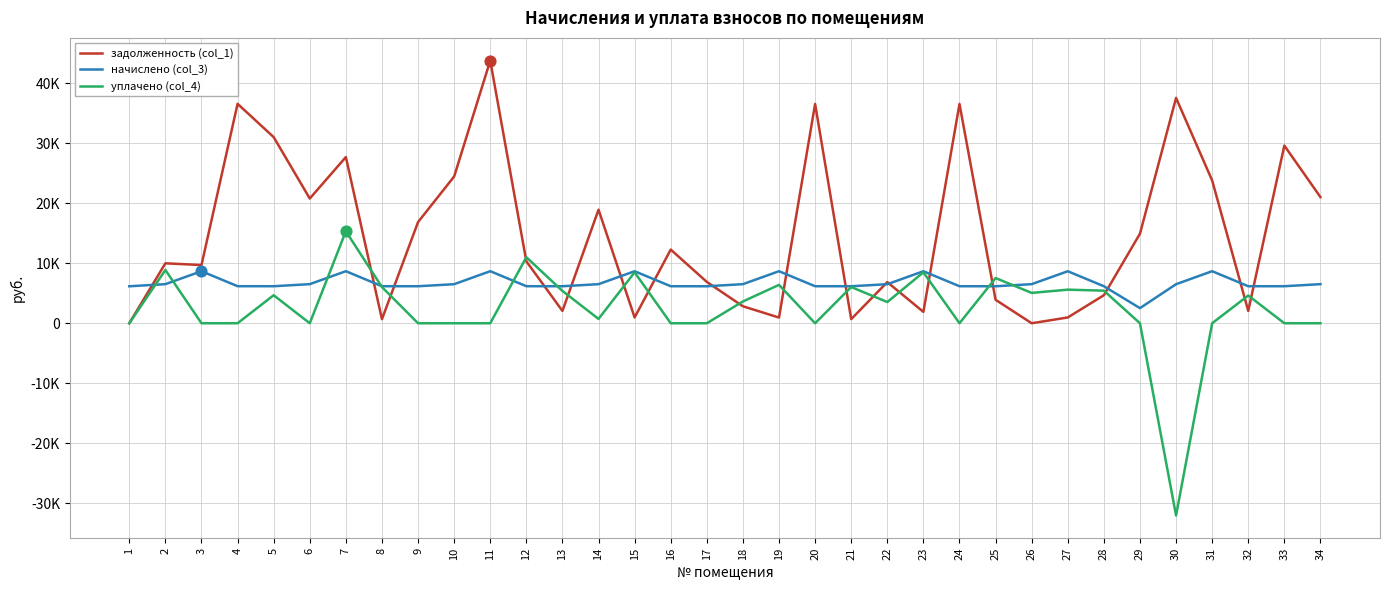

At how many categories does at least one series exceed 17783?

13